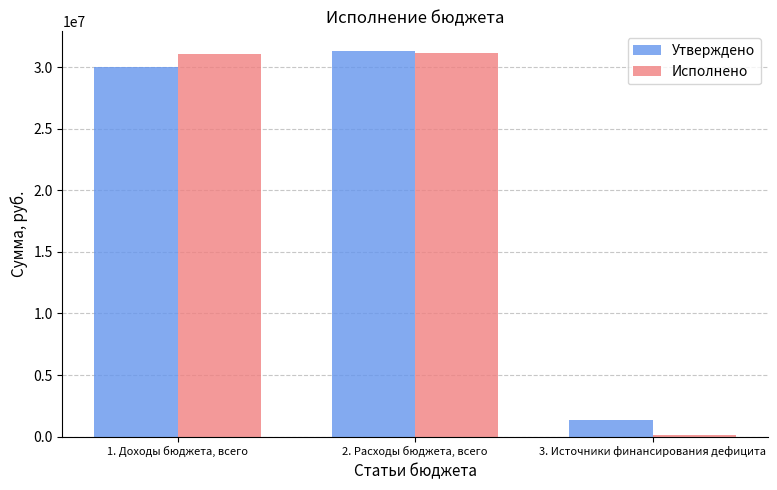

Which category has the lowest value in the Исполнено series?

3. Источники финансирования дефицита